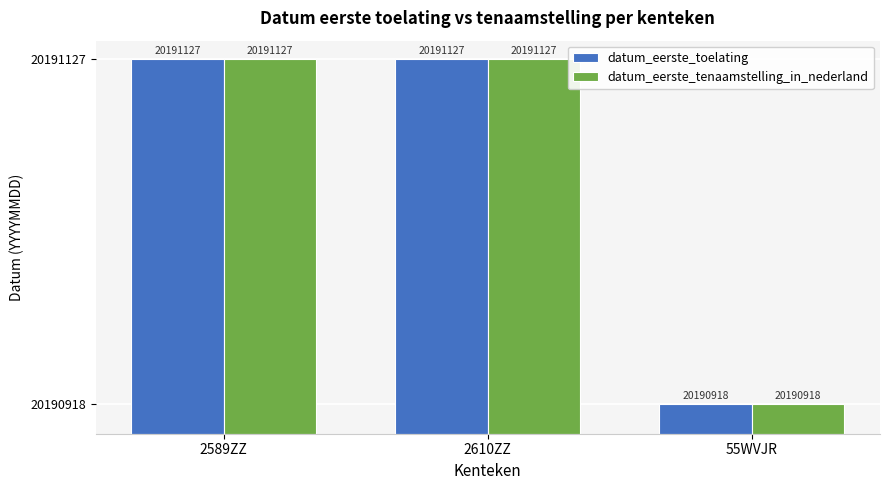

What is the highest value of the datum_eerste_toelating series?

227